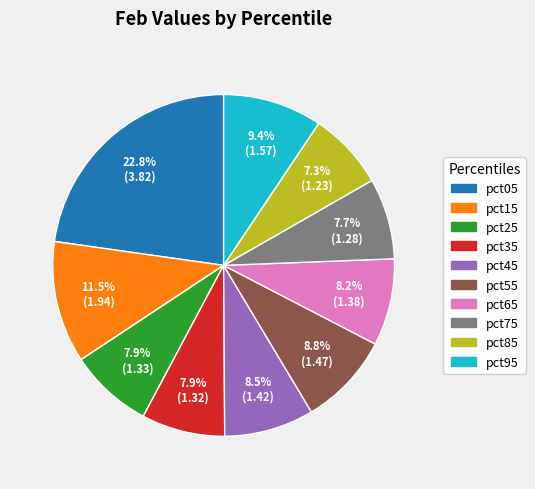

How many segments does this pie chart have?

10